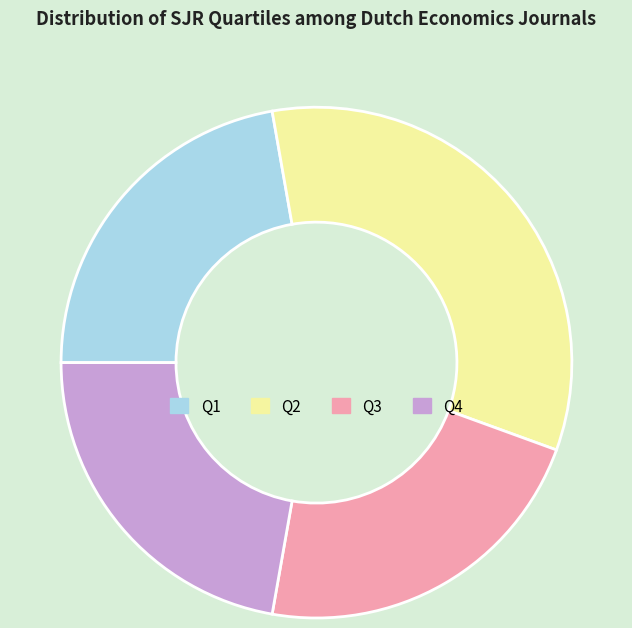

Do Q2 and Q3 together represent more than half of the pie?

Yes